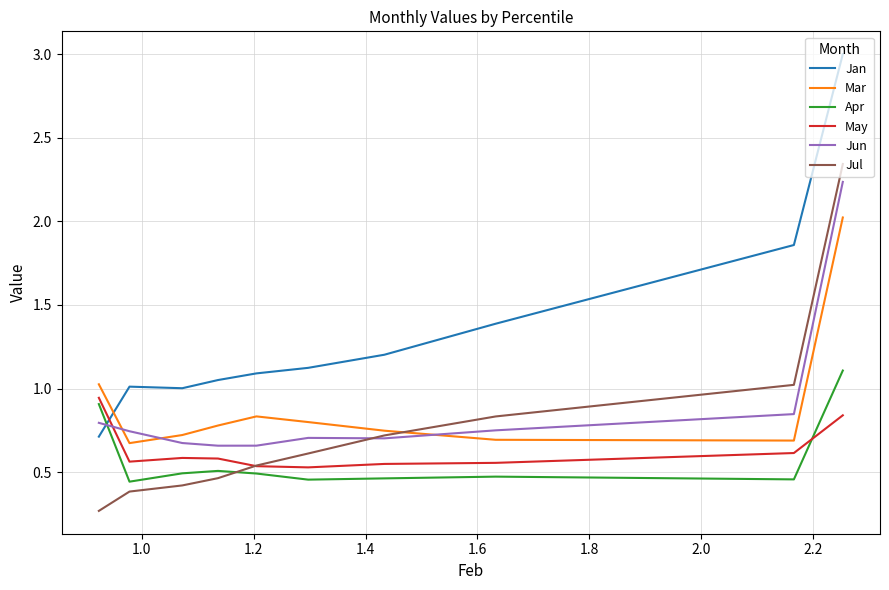

The Mar series shows 0.4 at 1.8. True or false?

False